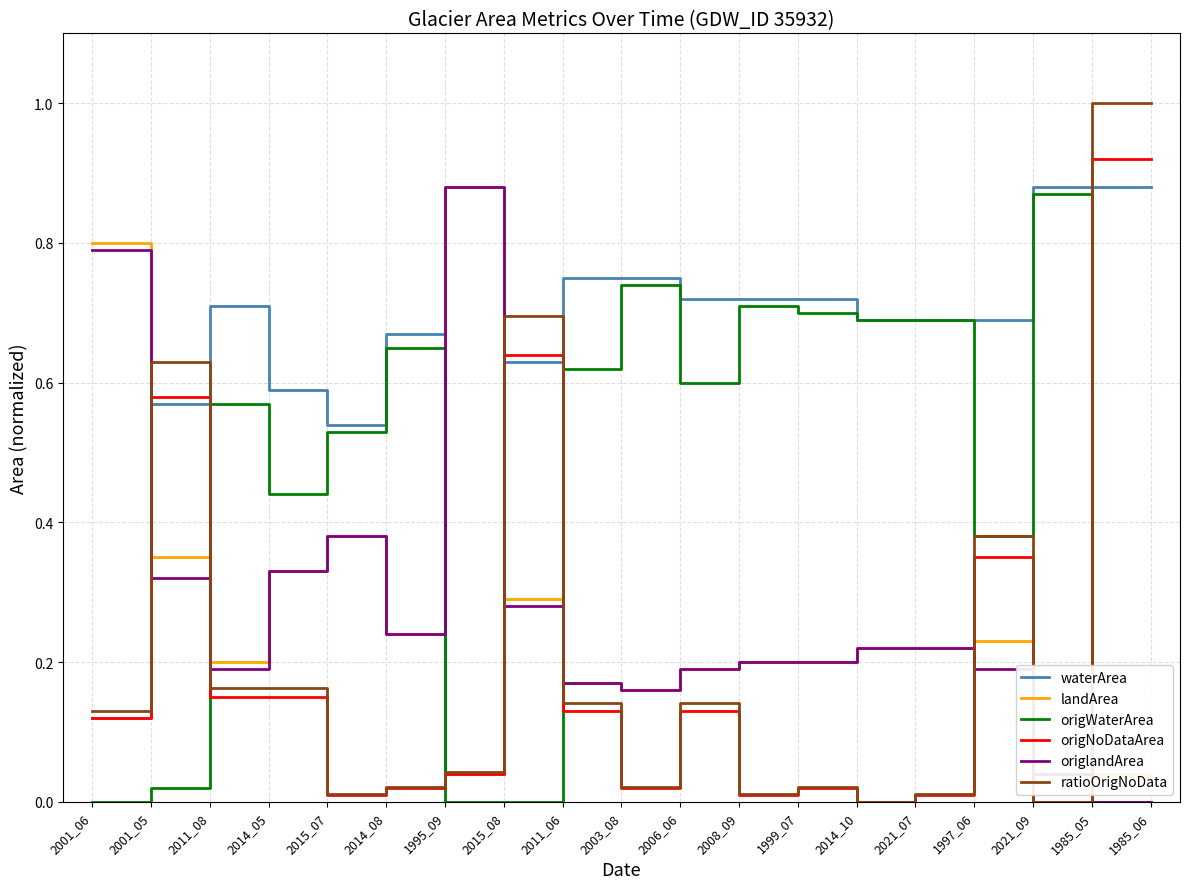

Read the landArea value at 2021_07.

0.2